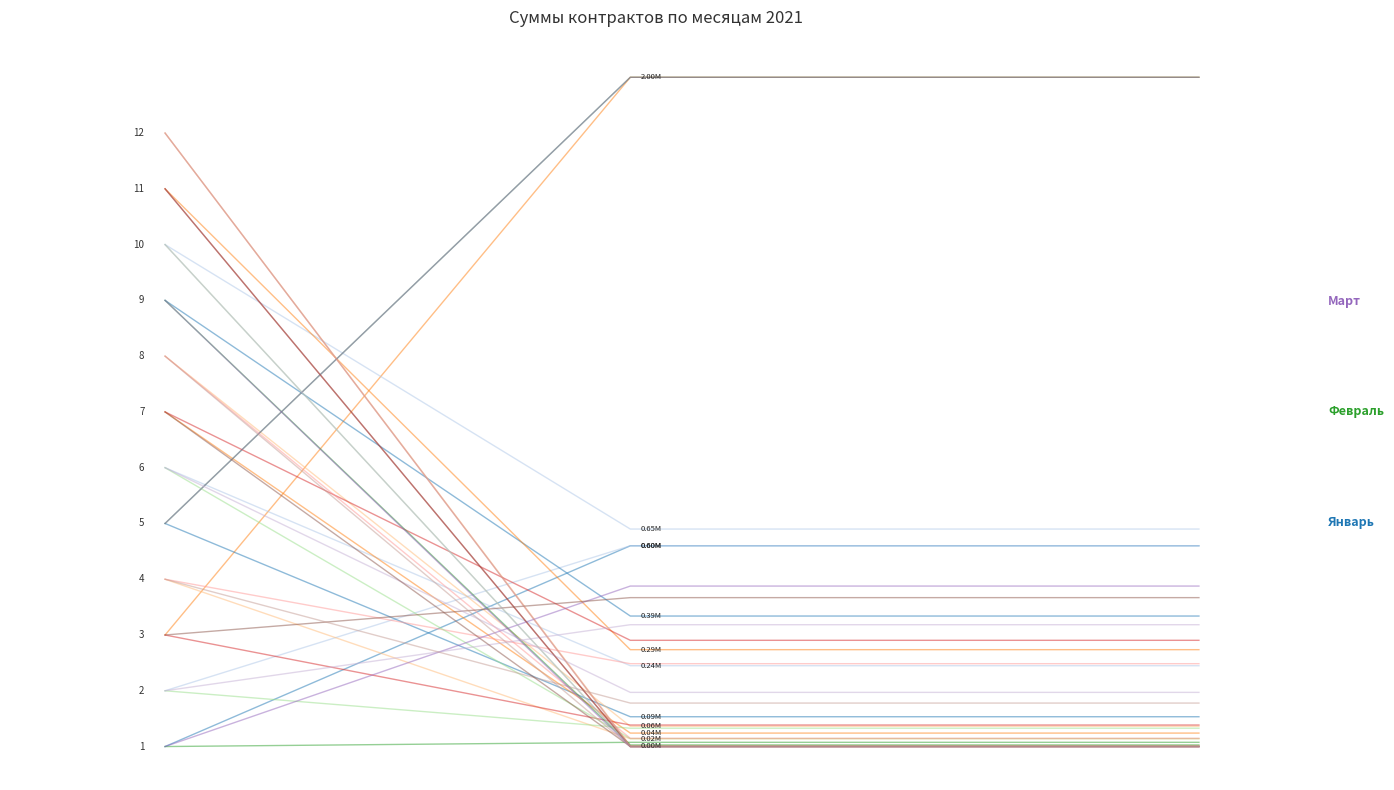

Which has a higher value, 2 or 1?

2